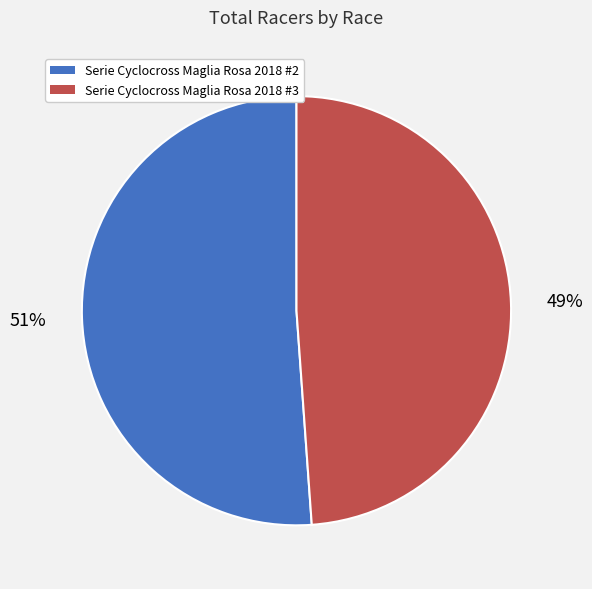

To the nearest percent, what percentage of the pie is Serie Cyclocross Maglia Rosa 2018 #2?

51%